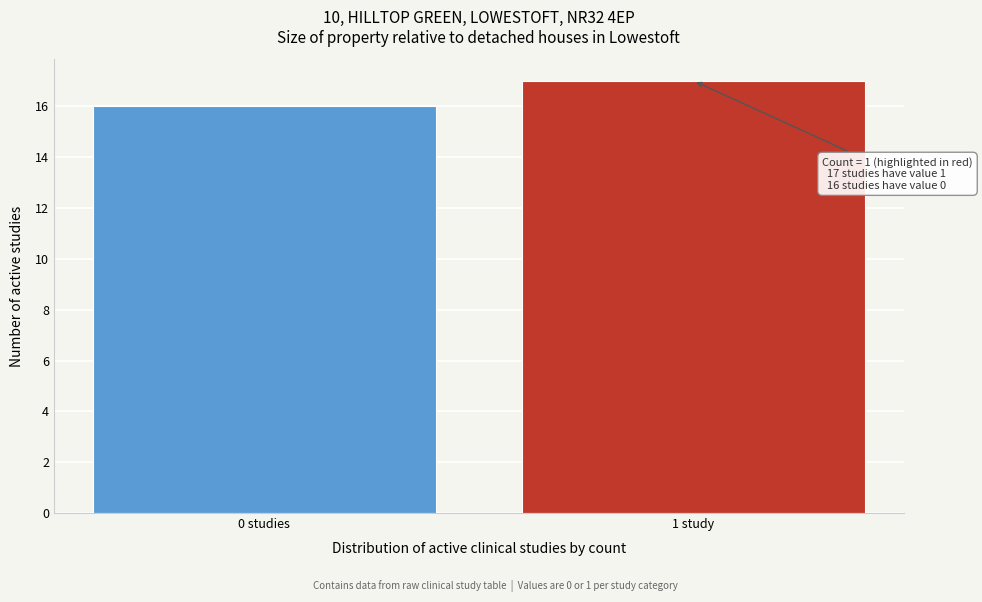

Reading left to right, what are all the values shown in this chart?

0 studies=16	1 study=17